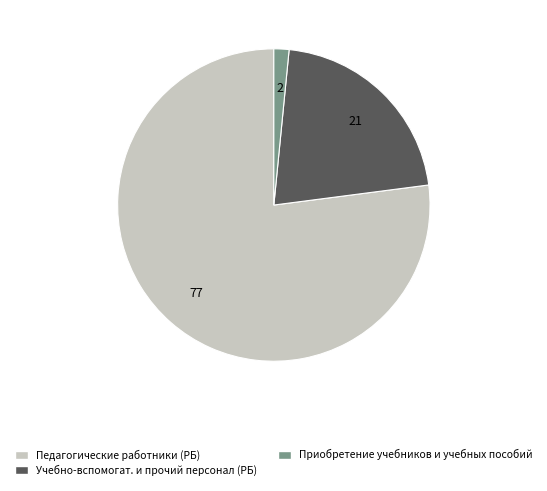

Do Педагогические работники (РБ) and Приобретение учебников и учебных пособий together represent more than half of the pie?

Yes